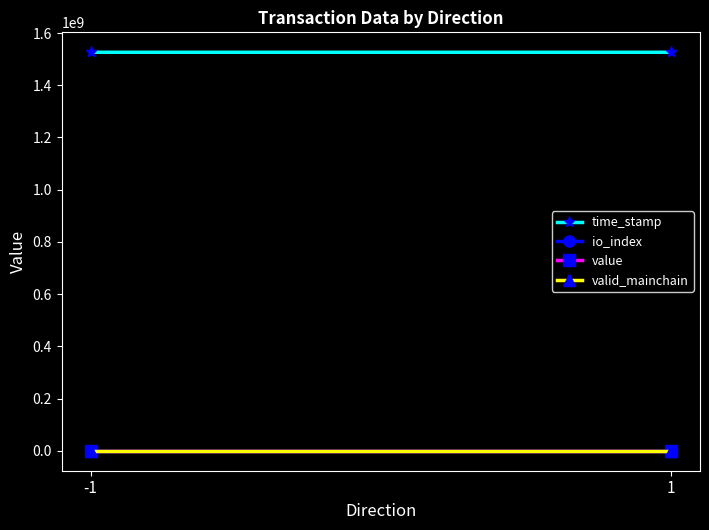

At which category is the sum across all series the highest?

-1